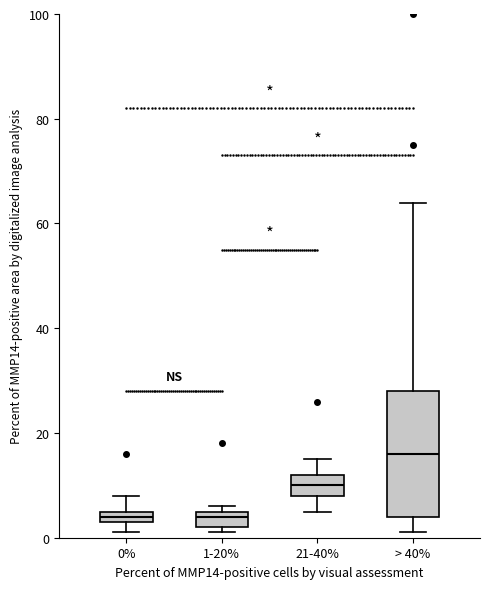

Where is the upper edge of the box for 21-40% on the y-axis? The values are not printed on the chart, so give them approximately, as read against the axis.

12